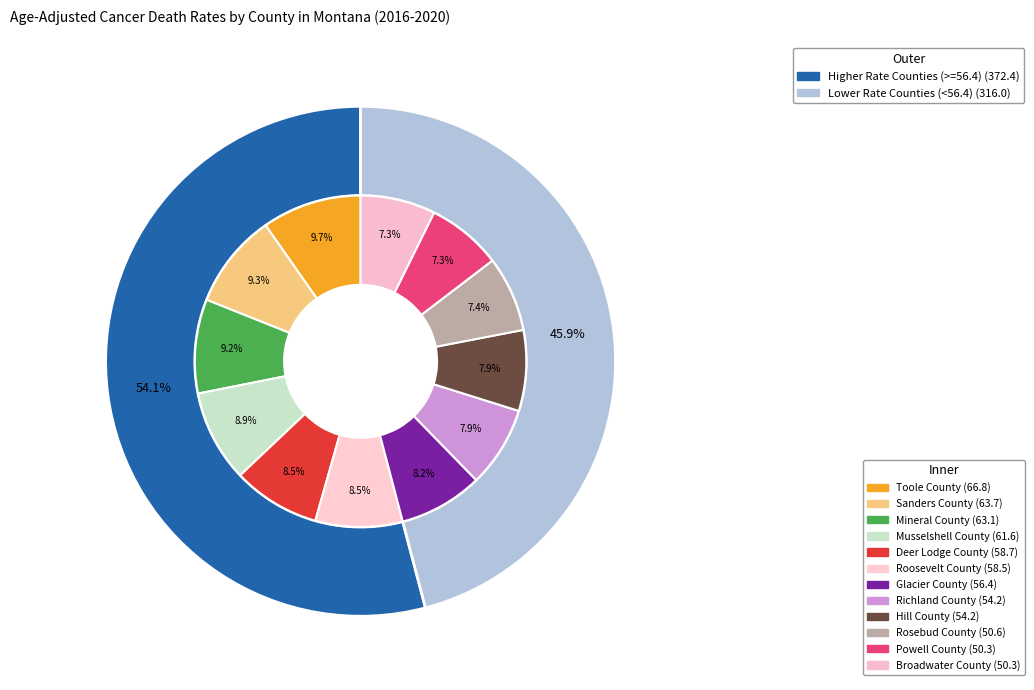

How many segments does this pie chart have?

12